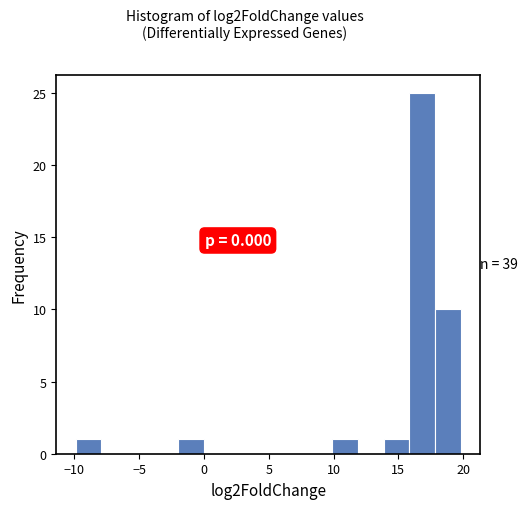

Read against the x-axis, roughly where is the centre of the tallest bar?

17.0